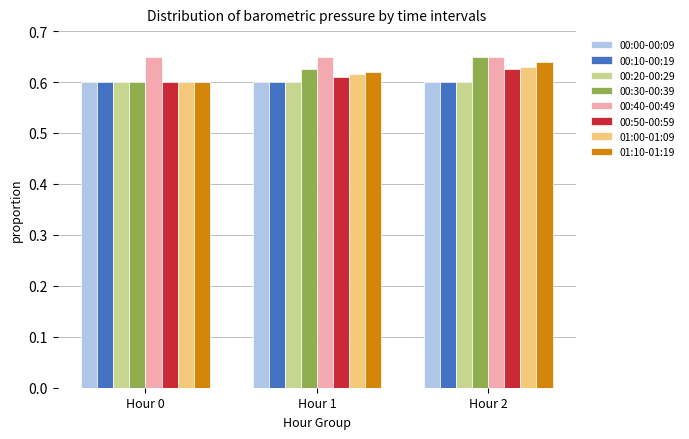

The value of 00:50-00:59 at Hour 2 is 0.2. True or false?

False